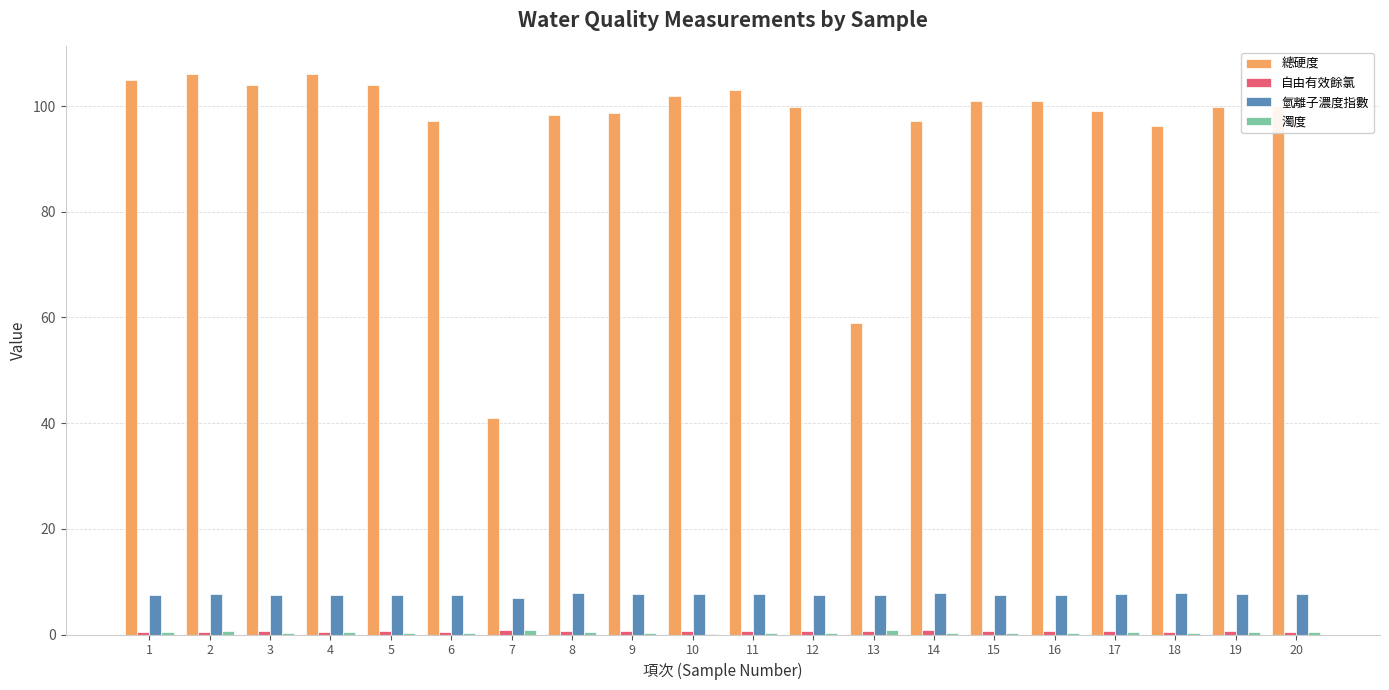

Is it true that 總硬度 equals 150.5 at 17?

False